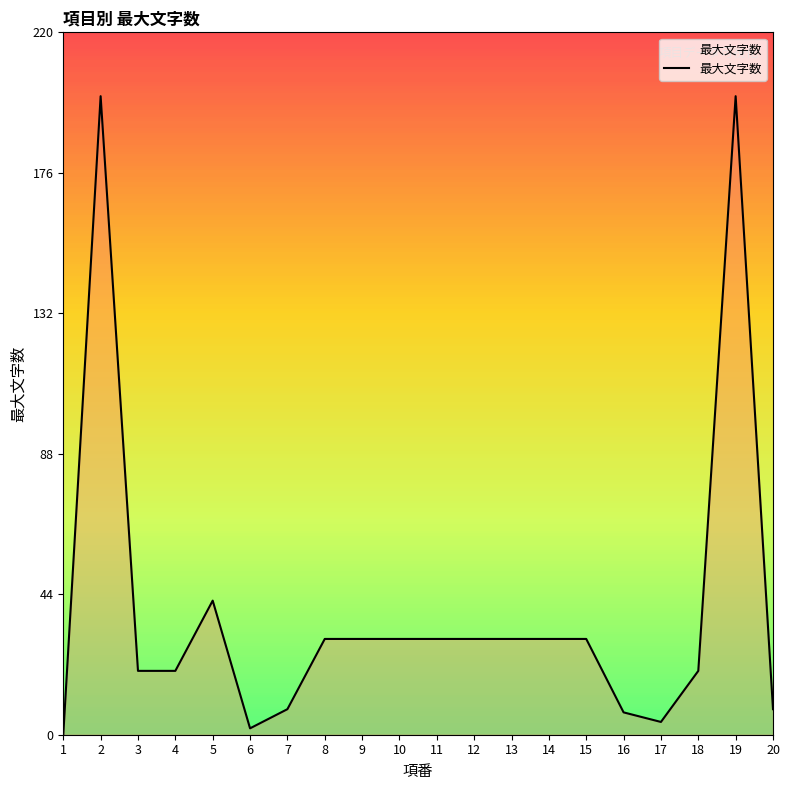

What is the maximum value shown in the chart?

200